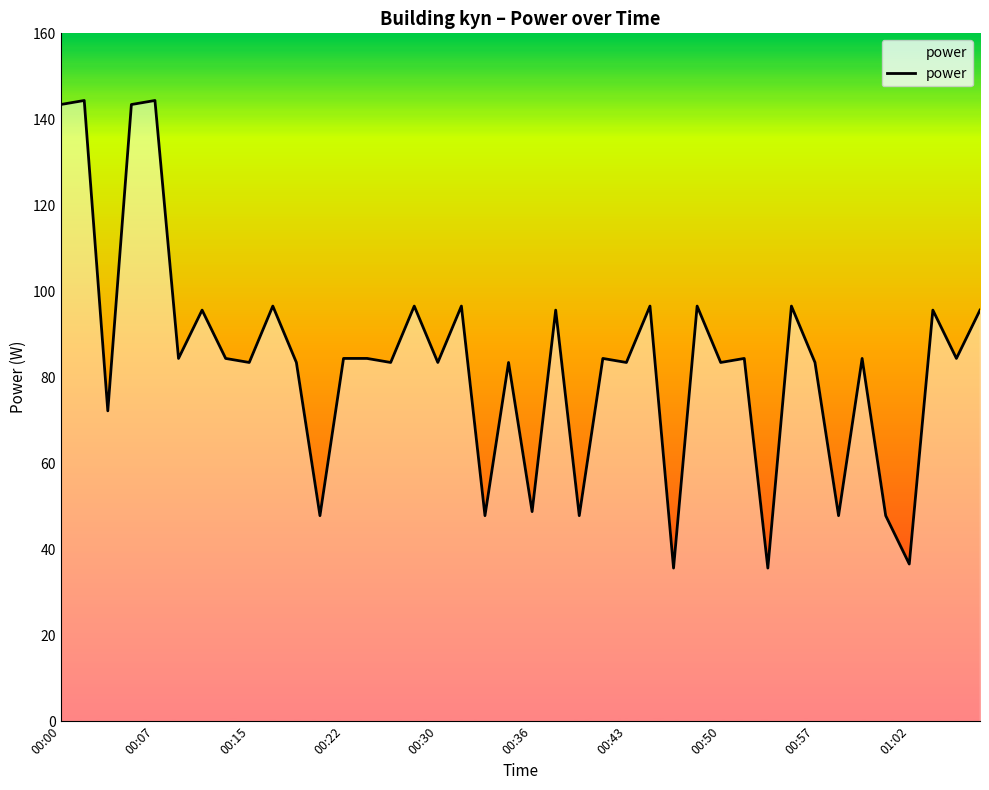

What is the difference between the maximum and minimum values?

108.8